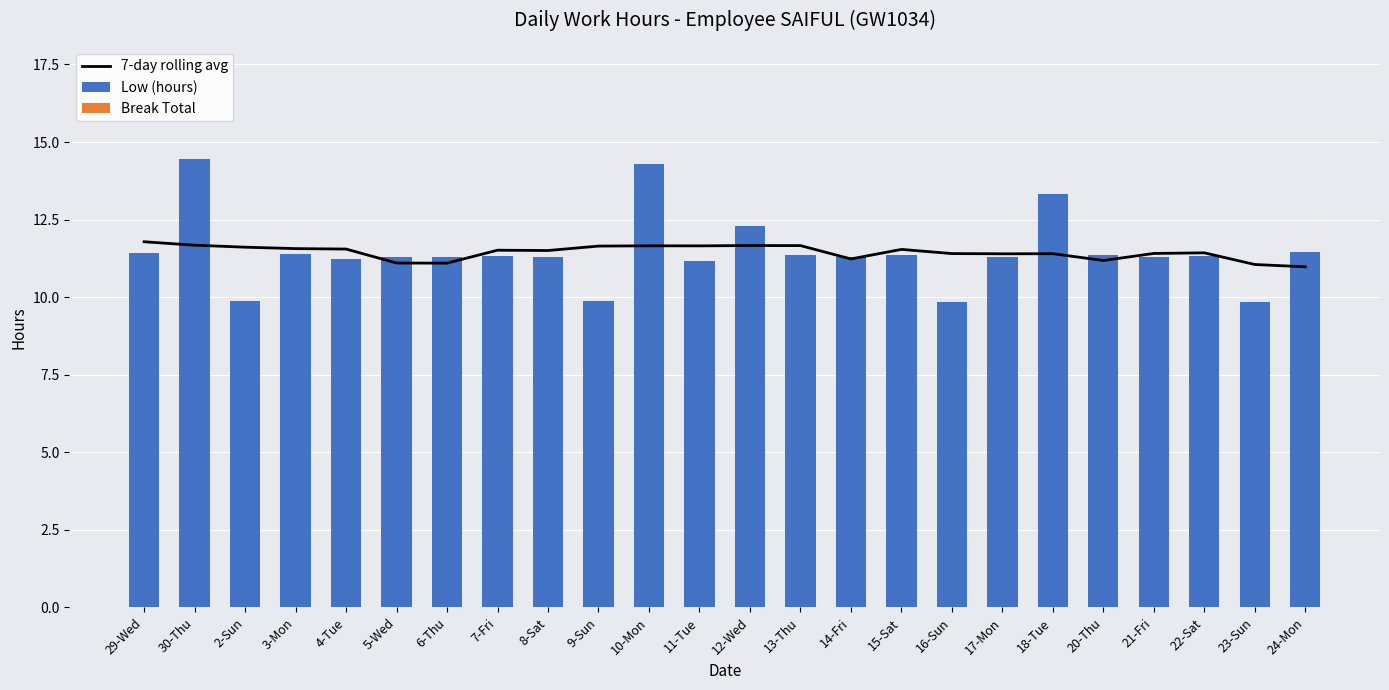

The 7-day rolling avg series shows 20.6 at 13-Thu. True or false?

False